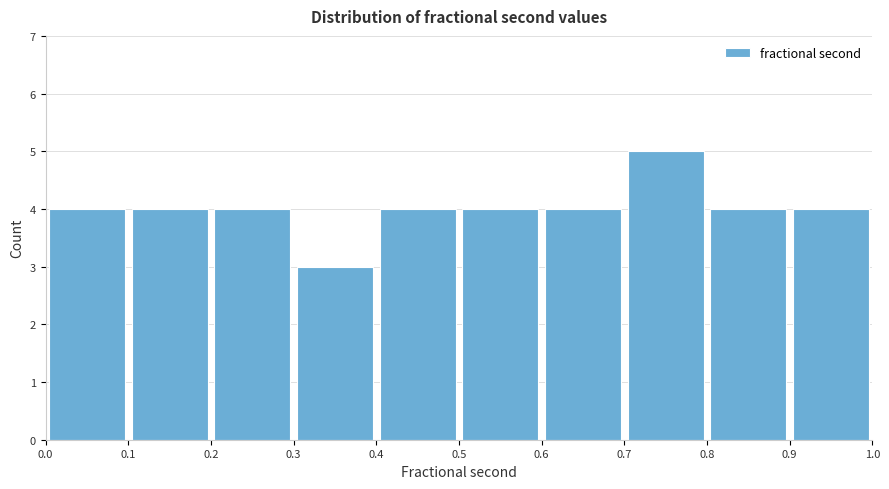

Reading left to right, transcribe this chart: for each bar, give the range it covers on the x-axis and its height. The values are not printed on the chart, so give them approximately, as read against the axis.

0.0 to 0.1: 4
0.1 to 0.2: 4
0.2 to 0.3: 4
0.3 to 0.4: 3
0.4 to 0.5: 4
0.5 to 0.6: 4
0.6 to 0.7: 4
0.7 to 0.8: 5
0.8 to 0.9: 4
0.9 to 1.0: 4